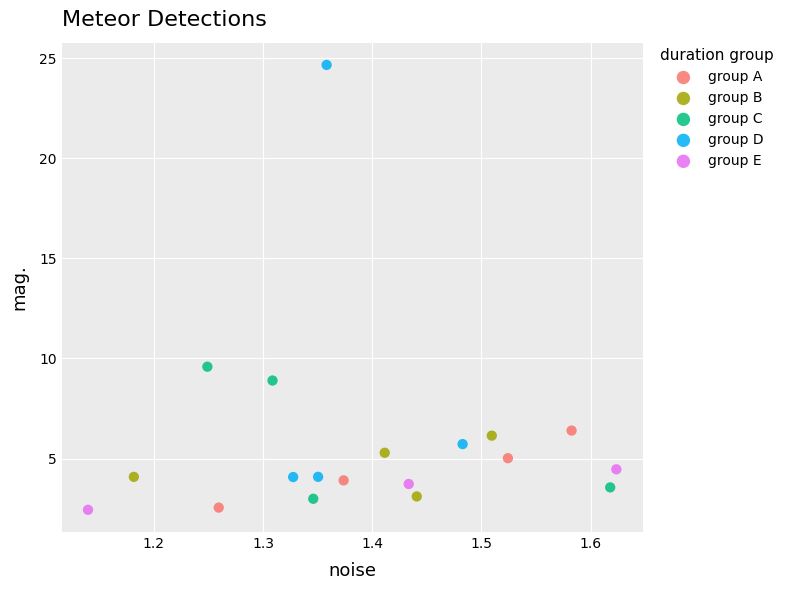

Which series has the largest Y range (max minus min)?

group D